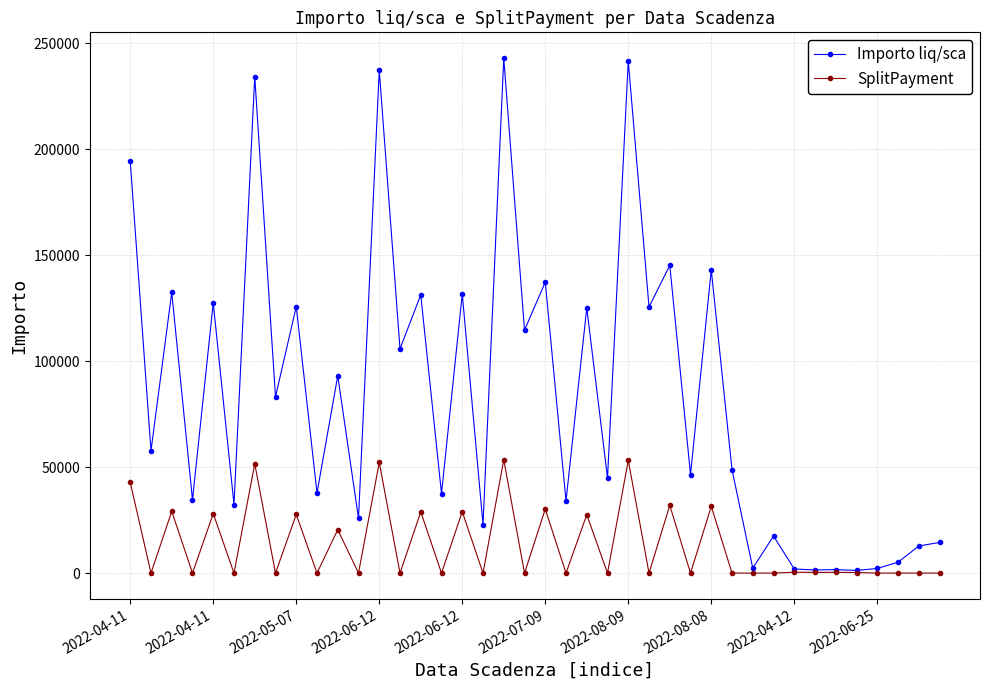

At how many categories does at least one series exceed 220025?

4